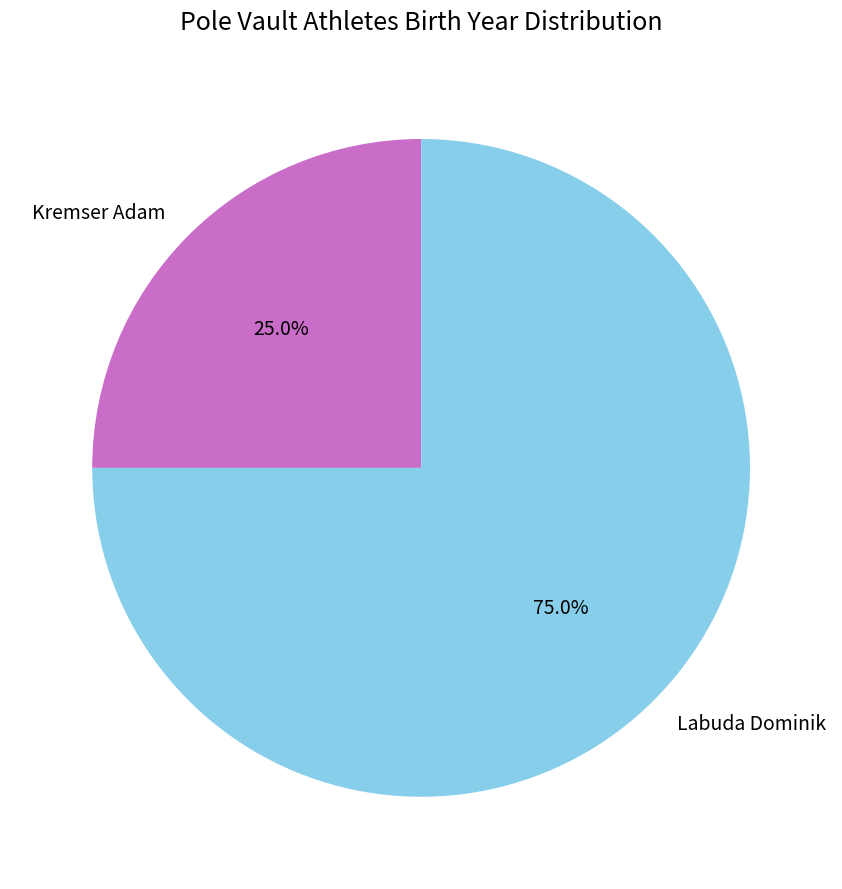

Does Labuda Dominik account for over 50% of the chart?

Yes